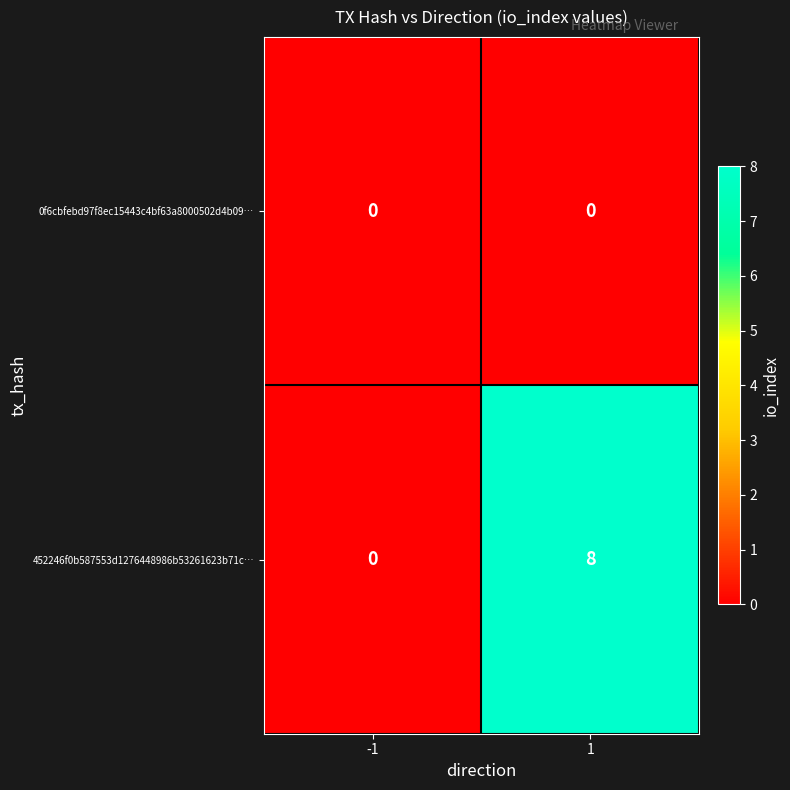

Which series has the widest spread of values?

452246f0b587553d1276448986b53261623b71c…